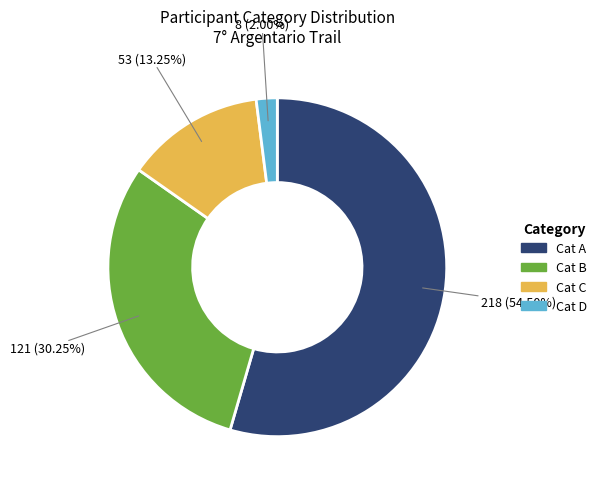

Rank the categories by value from lowest to highest.

D, C, B, A